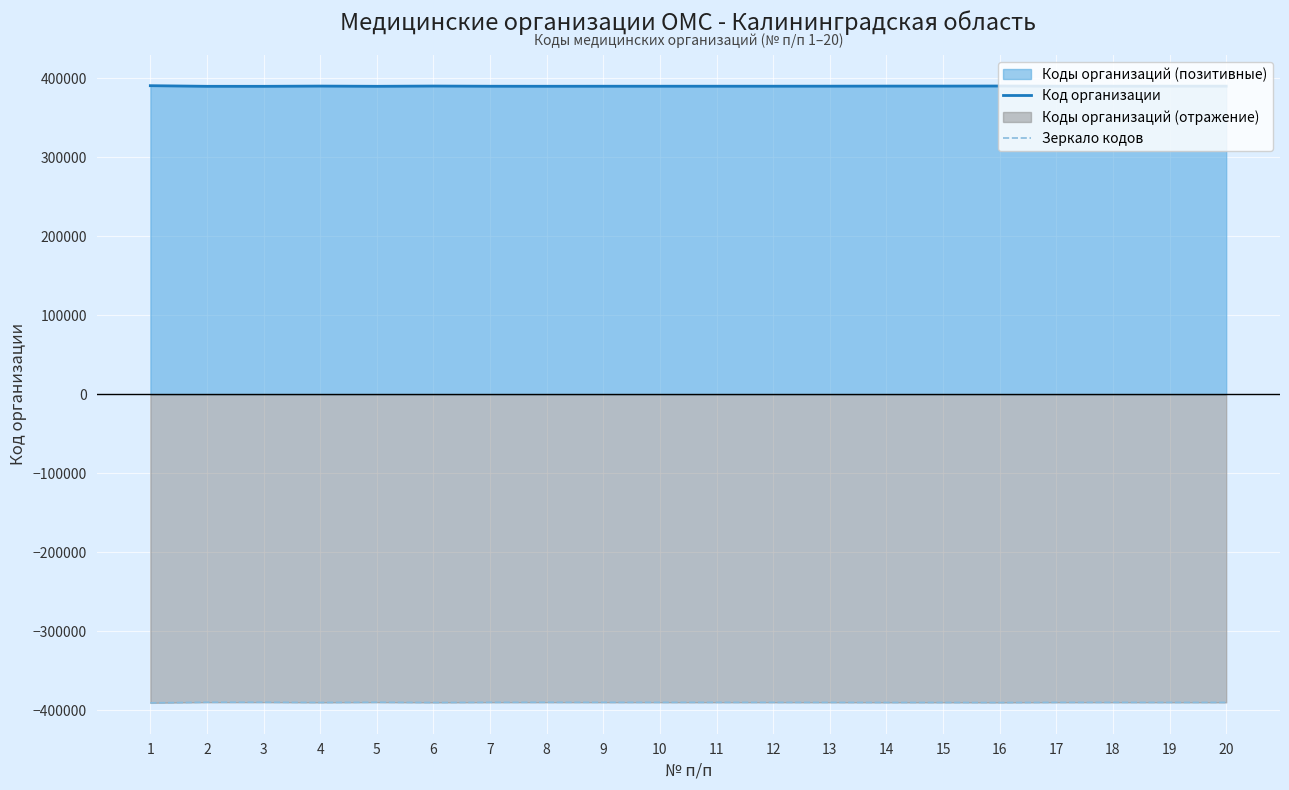

Does the chart display data point markers on the line(s)?

No